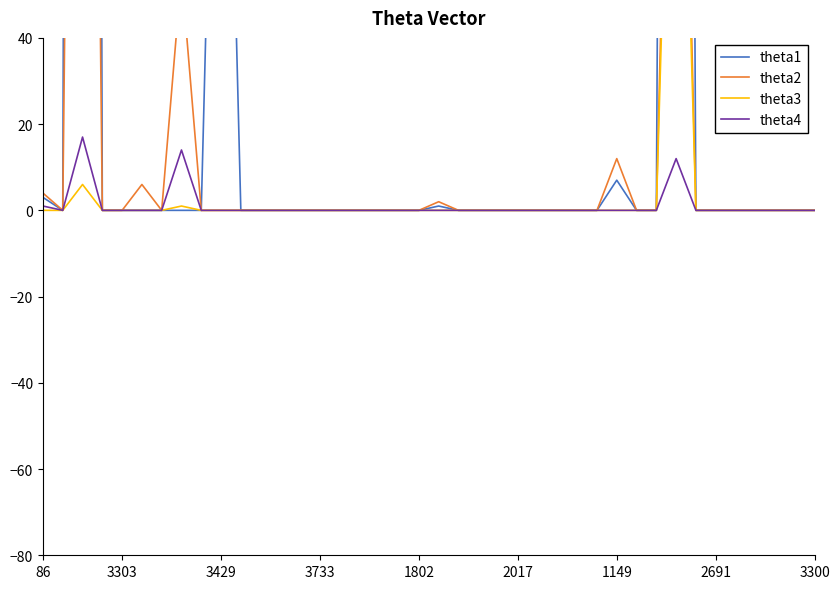

How many lines are shown in the chart?

4